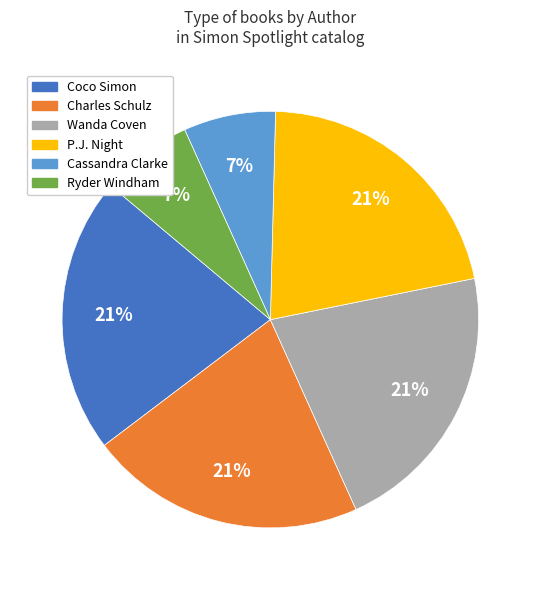

To the nearest percent, what is the average slice percentage?

17%